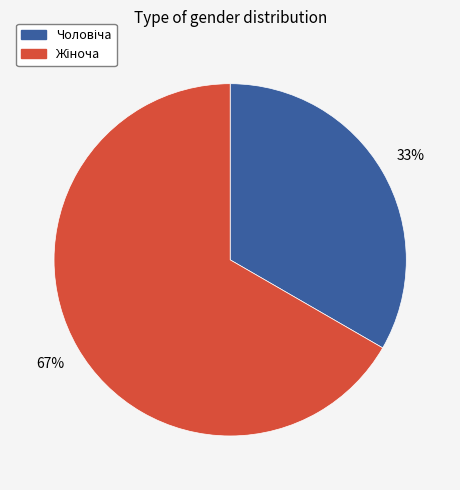

Is there any slice that represents more than half of the pie?

Yes